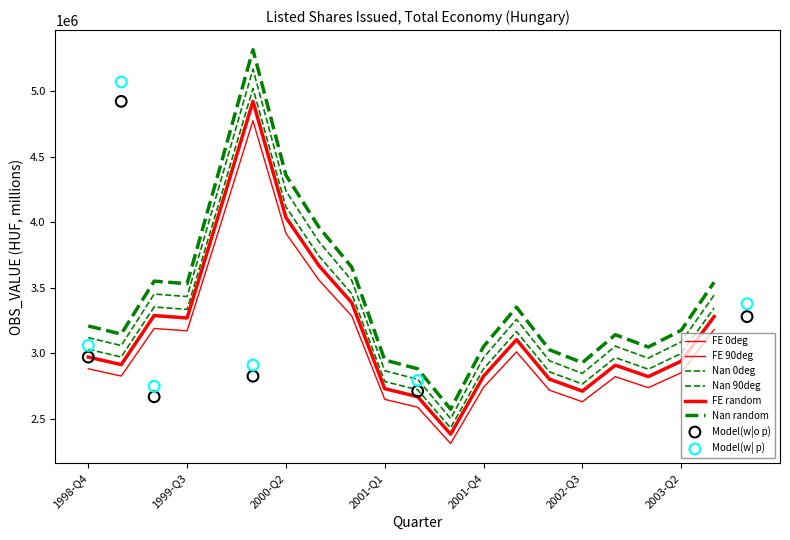

Between 2000-Q3 and 1999-Q2, which is larger?

2000-Q3